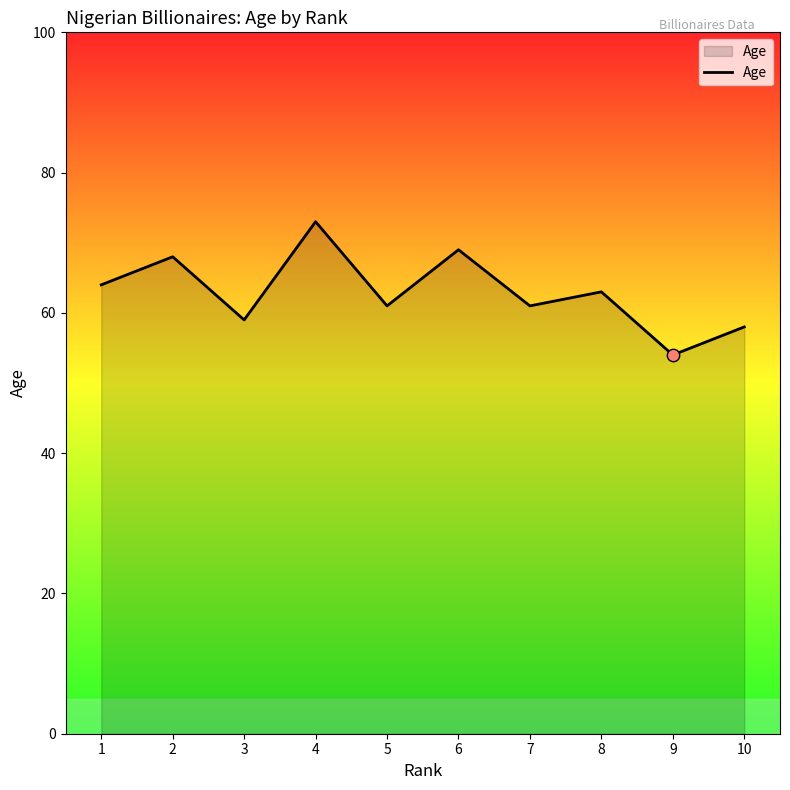

What is the change in value from 6 to 10?

-11